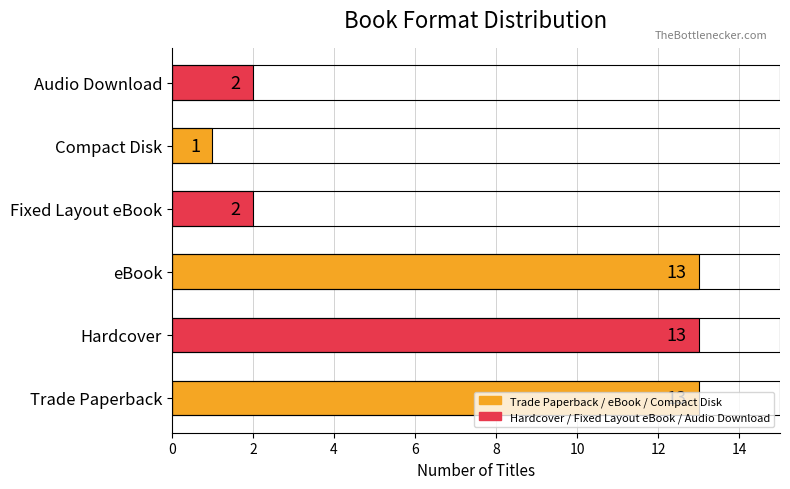

How many values are below 13?

3